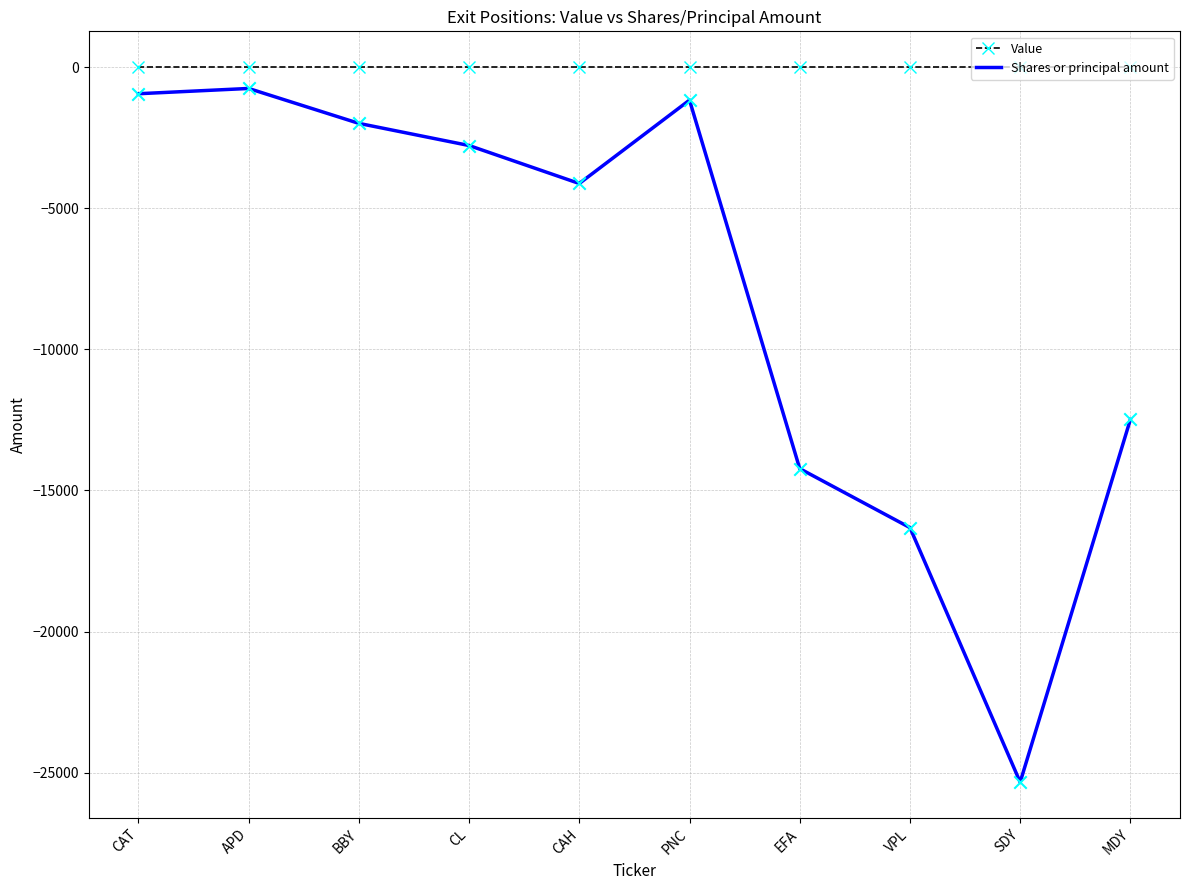

What is the spread (max minus min) of values at VPL?

16319